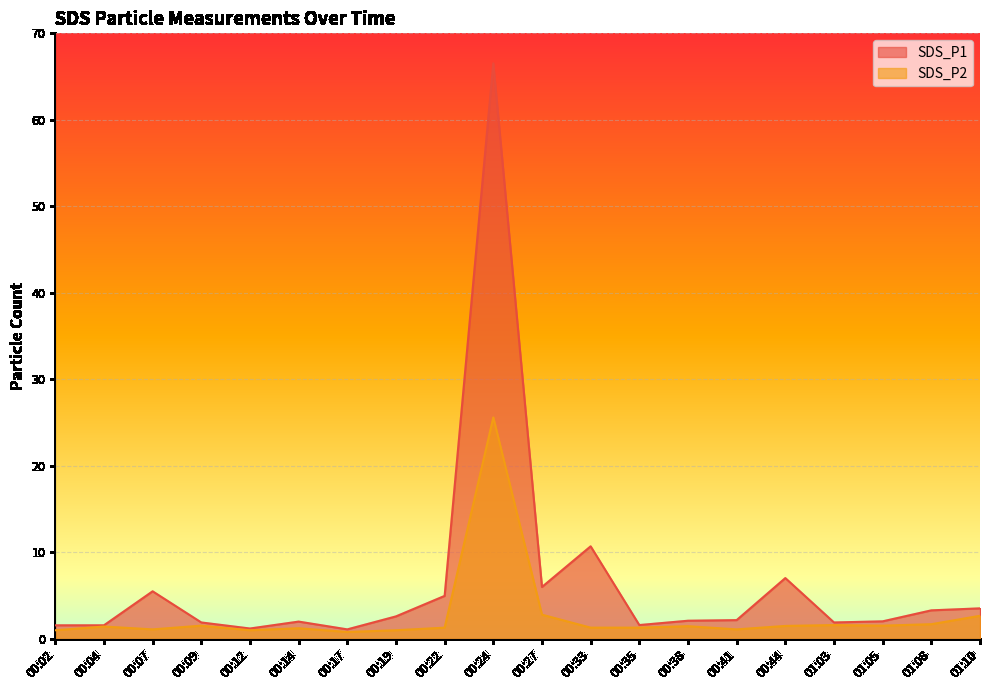

Which series changed the most between 00:24 and 00:38?

SDS_P1